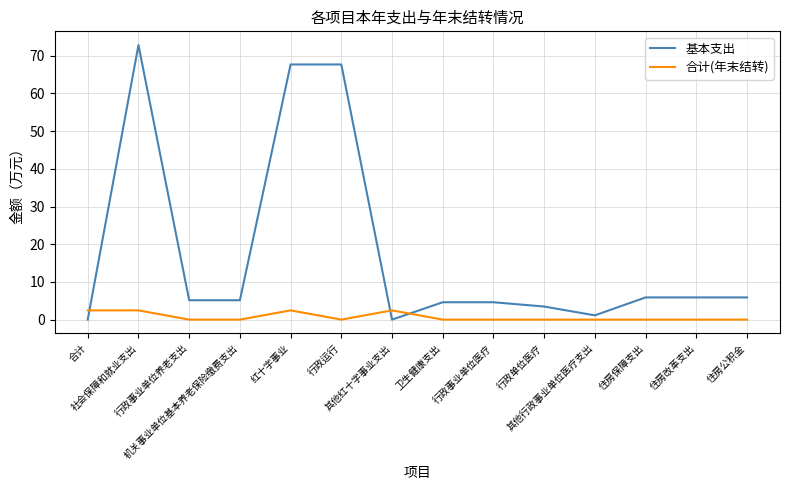

Is the value of 基本支出 at 住房保障支出 greater than the value of 合计(年末结转) at 合计?

Yes